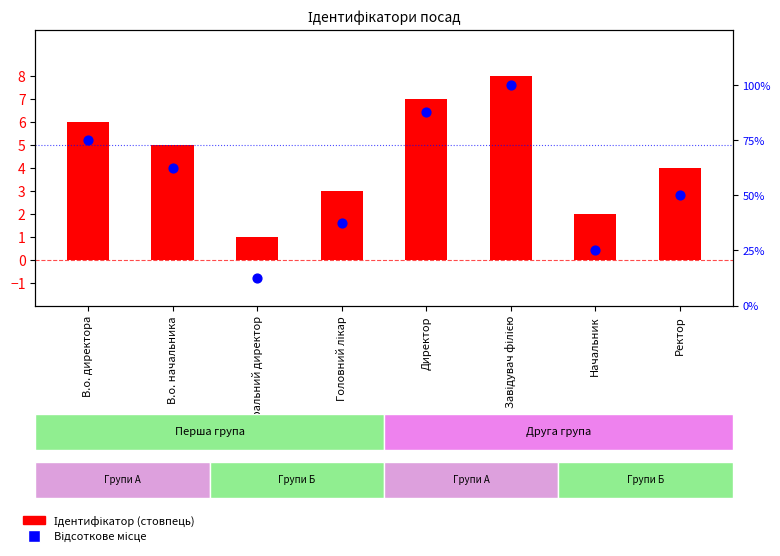

What are all the series names shown in the legend?

Ідентифікатор, Відсоткове місце